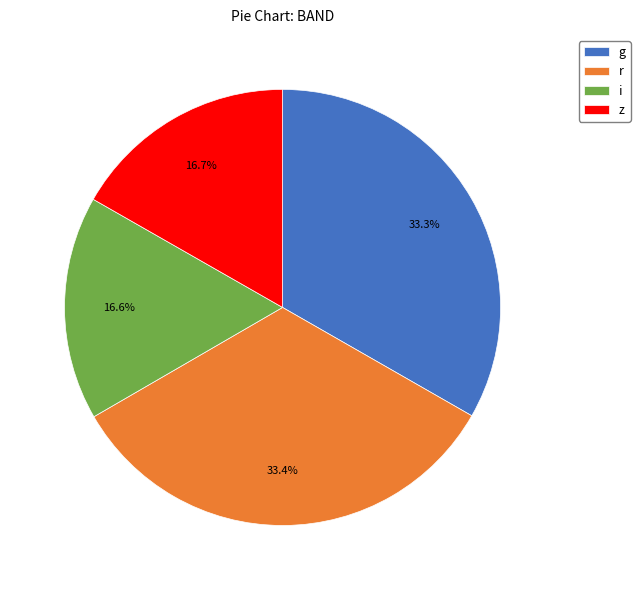

Is it true that i is 29% of the pie?

False